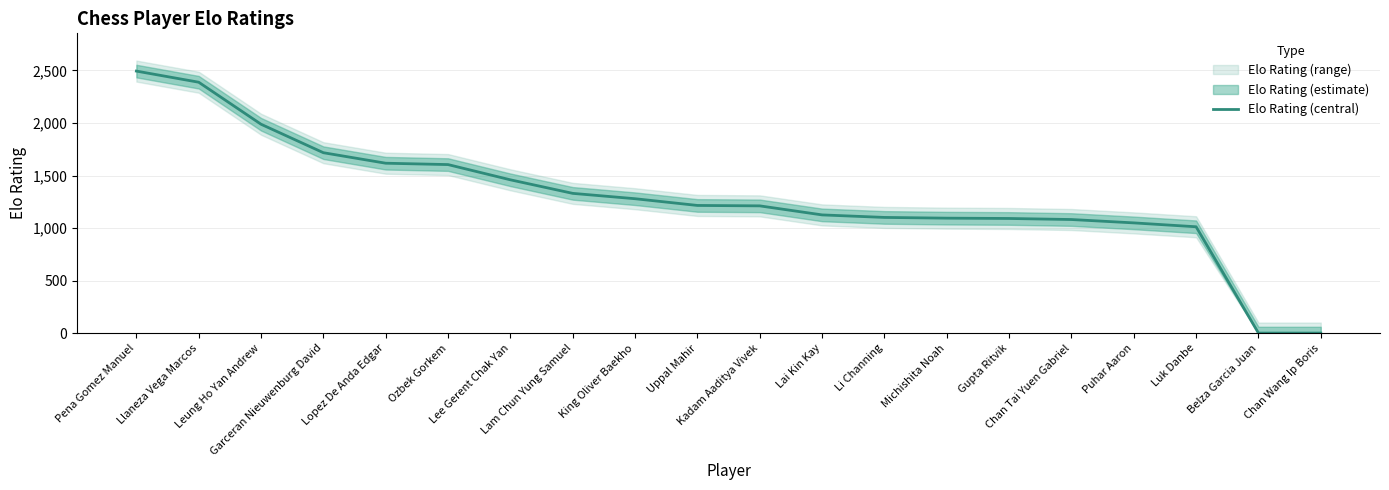

At which label does the data first exceed 1215?

Pena Gomez Manuel